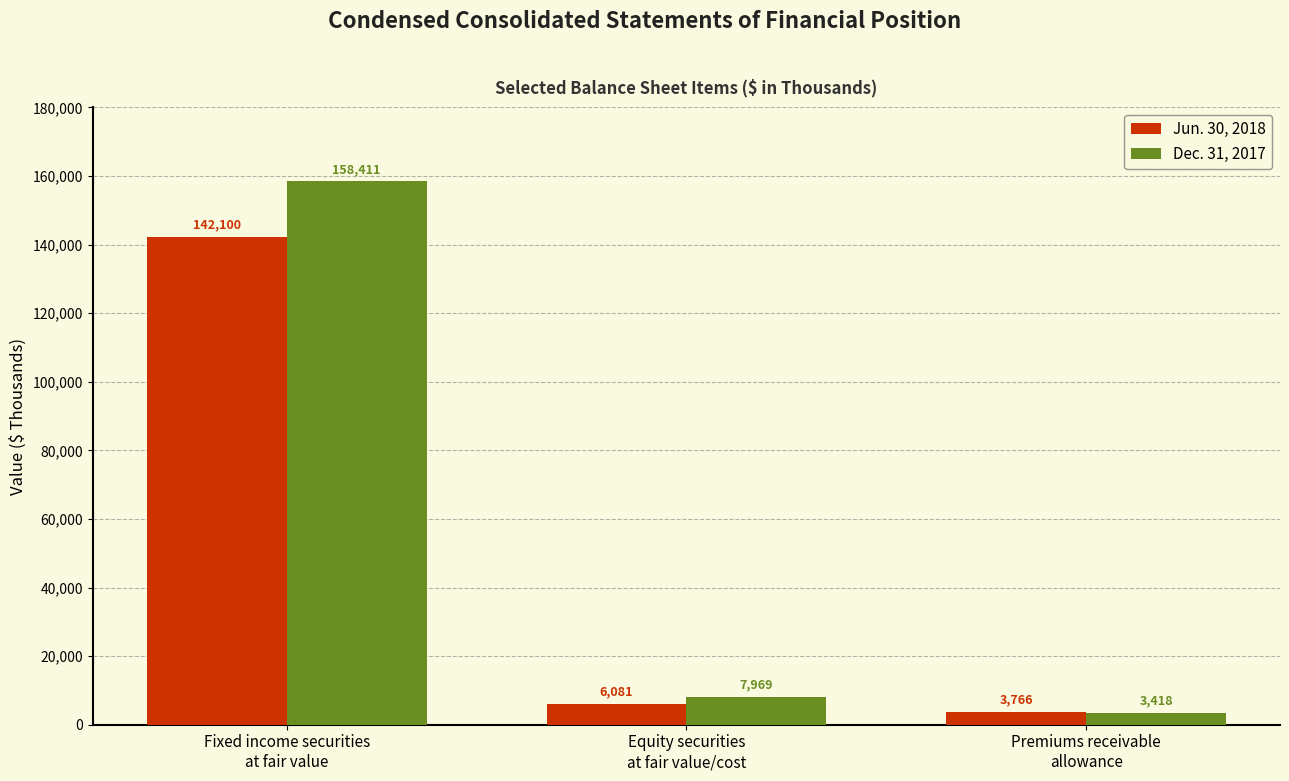

Count the number of data series in this chart.

2